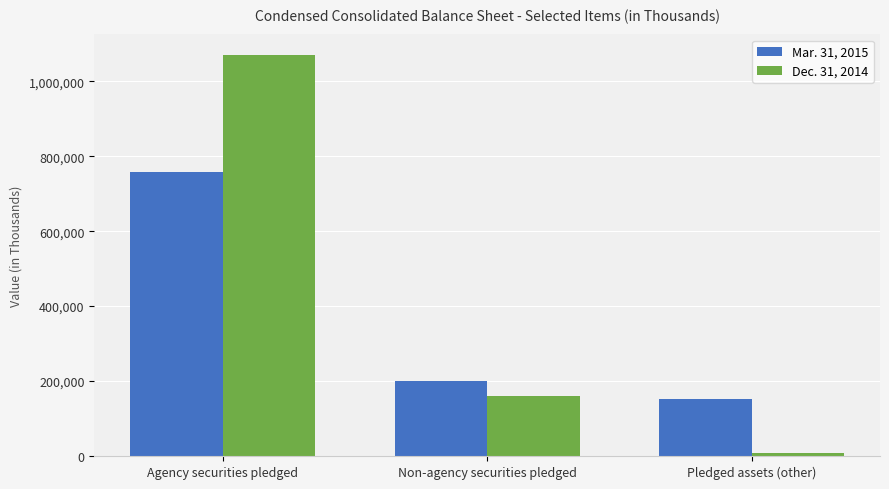

What is the difference between the Dec. 31, 2014 values at Pledged assets (other) and Non-agency securities pledged?

149991